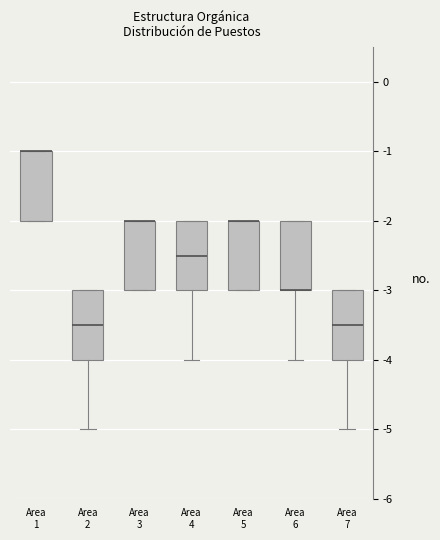

Where is the lower edge of the box for Area 5 on the y-axis? The values are not printed on the chart, so give them approximately, as read against the axis.

-3.0